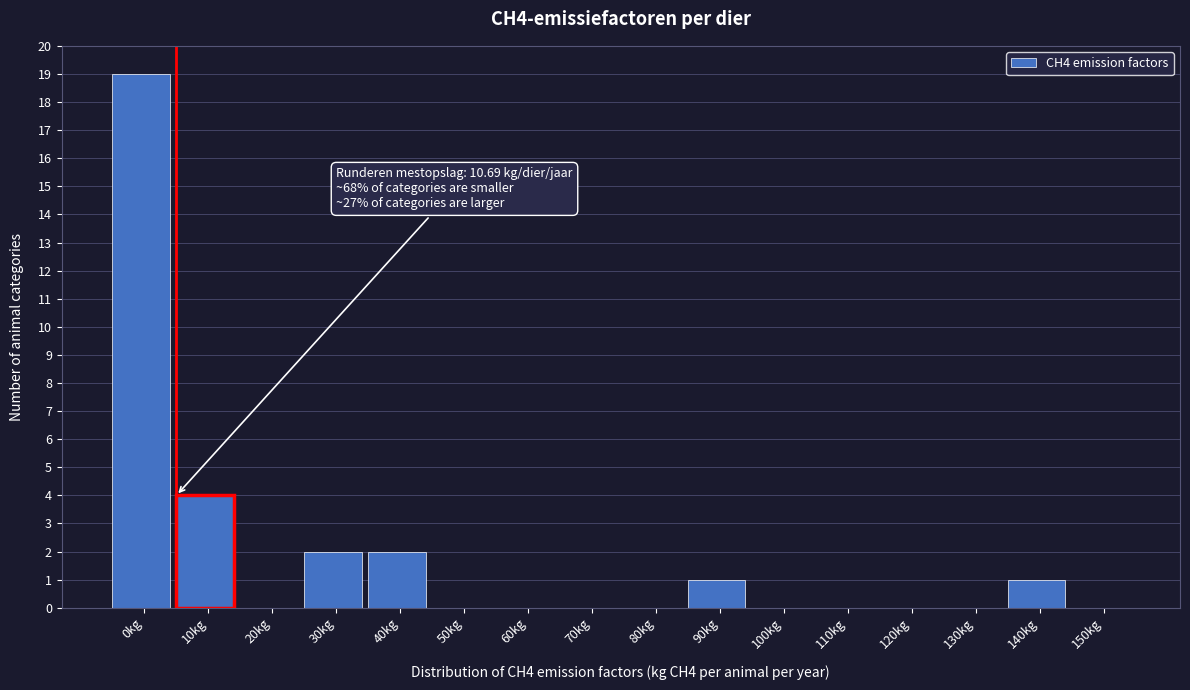

Reading right to left, extract all data points from this chart.

150kg=0	140kg=1	130kg=0	120kg=0	110kg=0	100kg=0	90kg=1	80kg=0	70kg=0	60kg=0	50kg=0	40kg=2	30kg=2	20kg=0	10kg=4	0kg=19